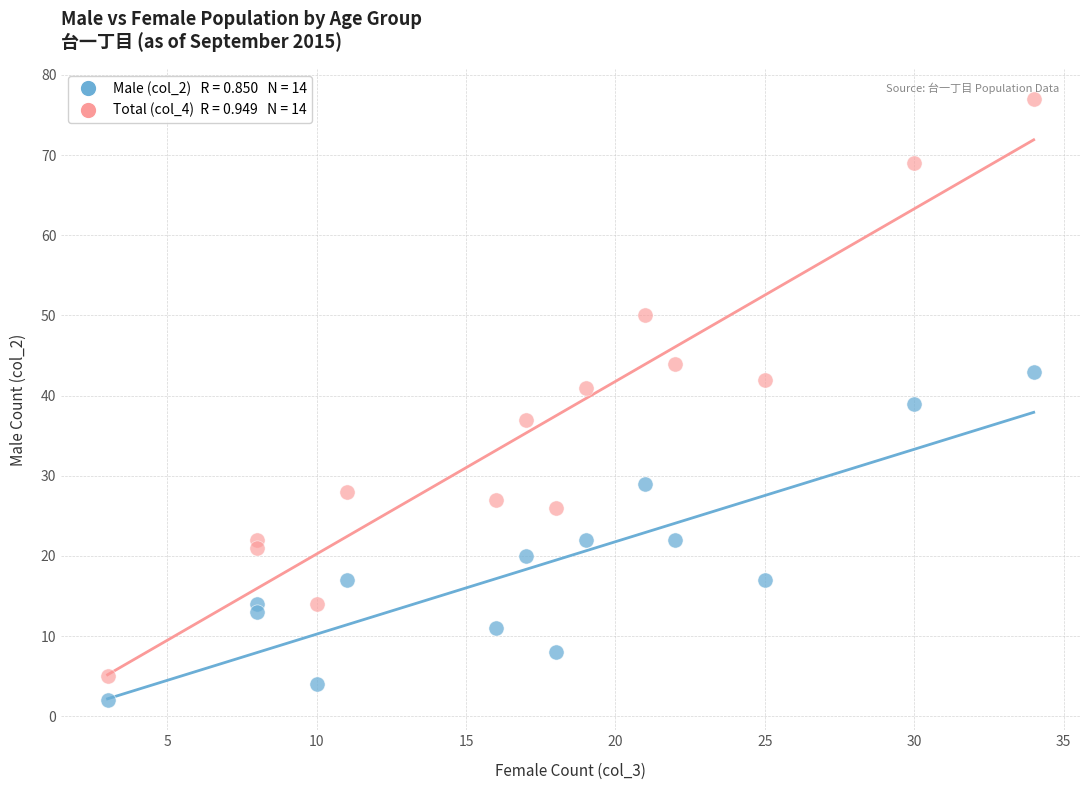

Across all data points, what is the range of Y values (max minus min)?

75